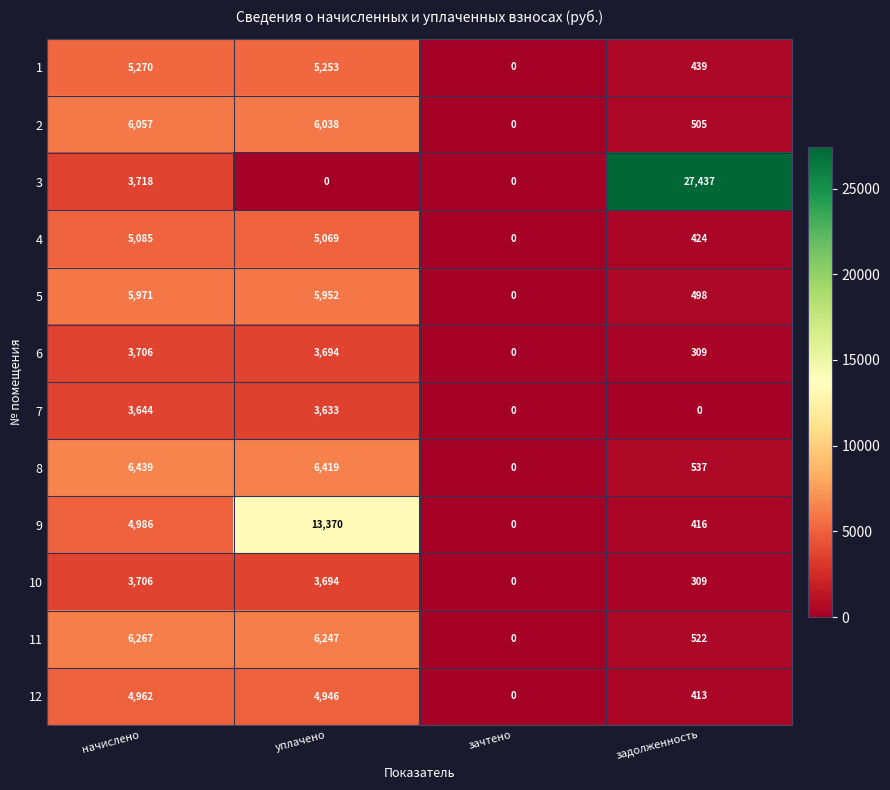

At how many categories does at least one series exceed 19976?

1